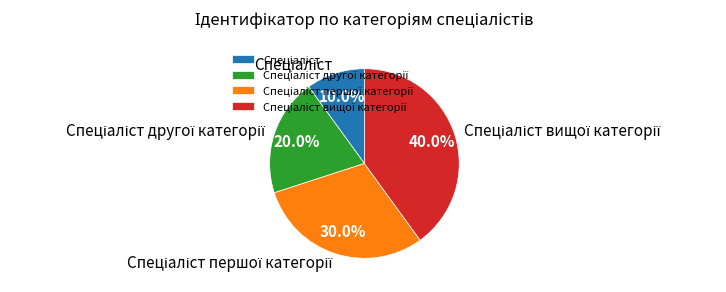

Is there any slice that represents more than half of the pie?

No